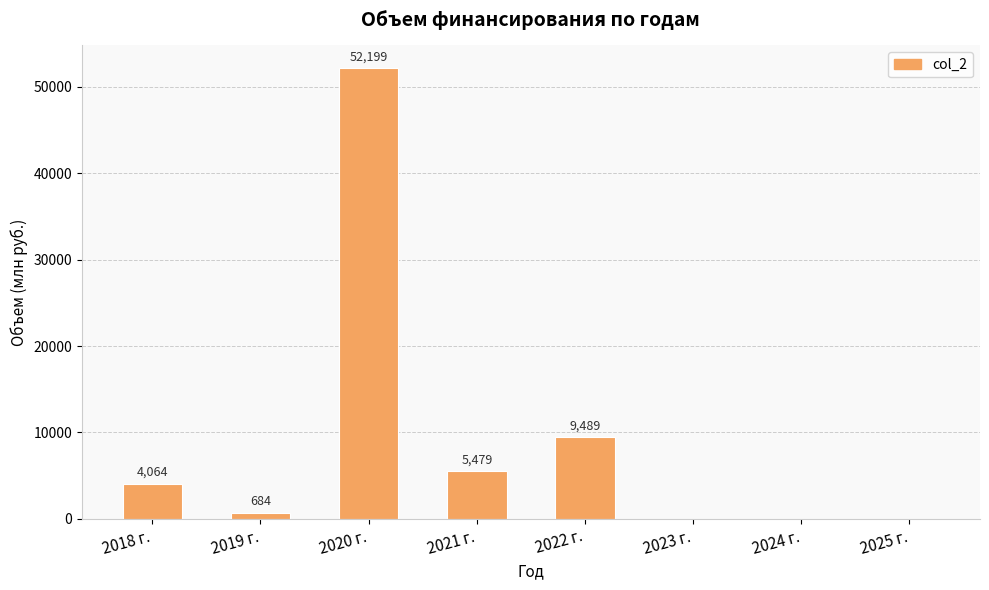

At which category does the chart reach its peak across all series?

2020 г.